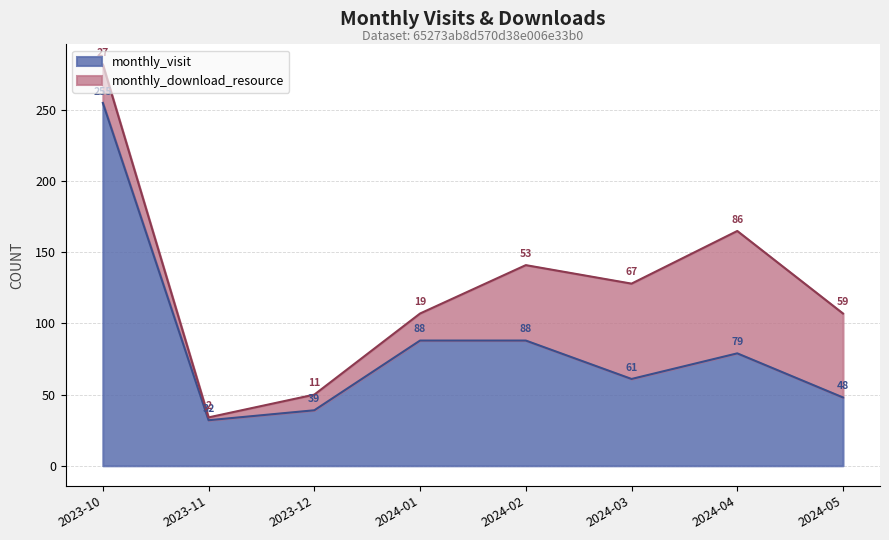

Reading left to right, extract all data points from this chart.

255	32	39	88	88	61	79	48